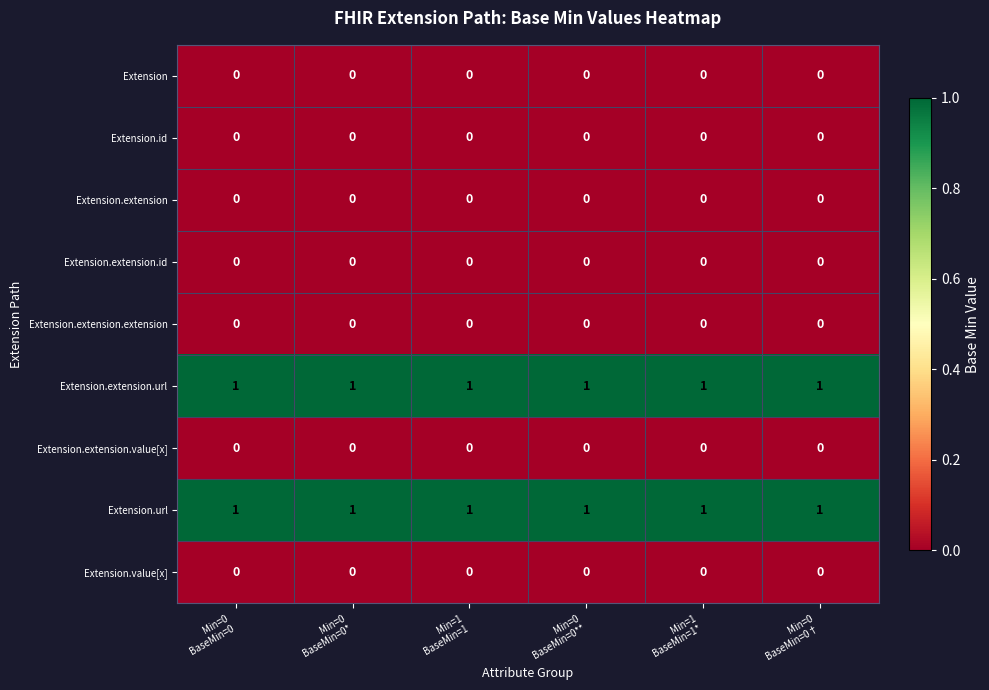

Which series has the largest total across all categories?

Extension.extension.url